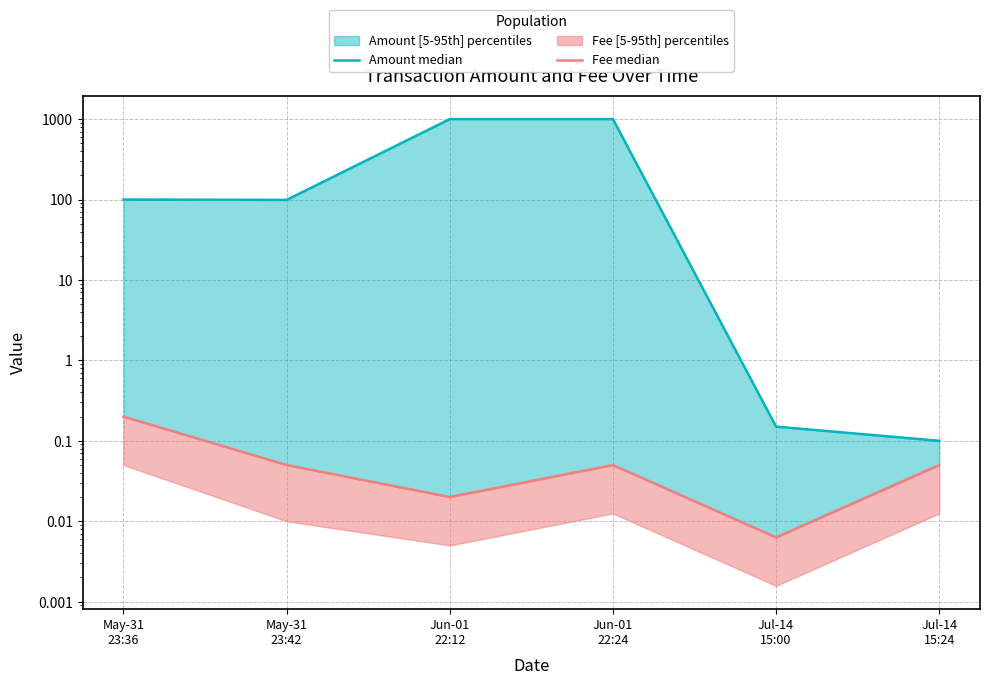

Reading left to right, list all the values displayed in this chart.

Amount median: 100.0	99.0	1000.0	1000.0	0.1	0.1
Fee median: 0.2	0.1	0.0	0.1	0.0	0.1